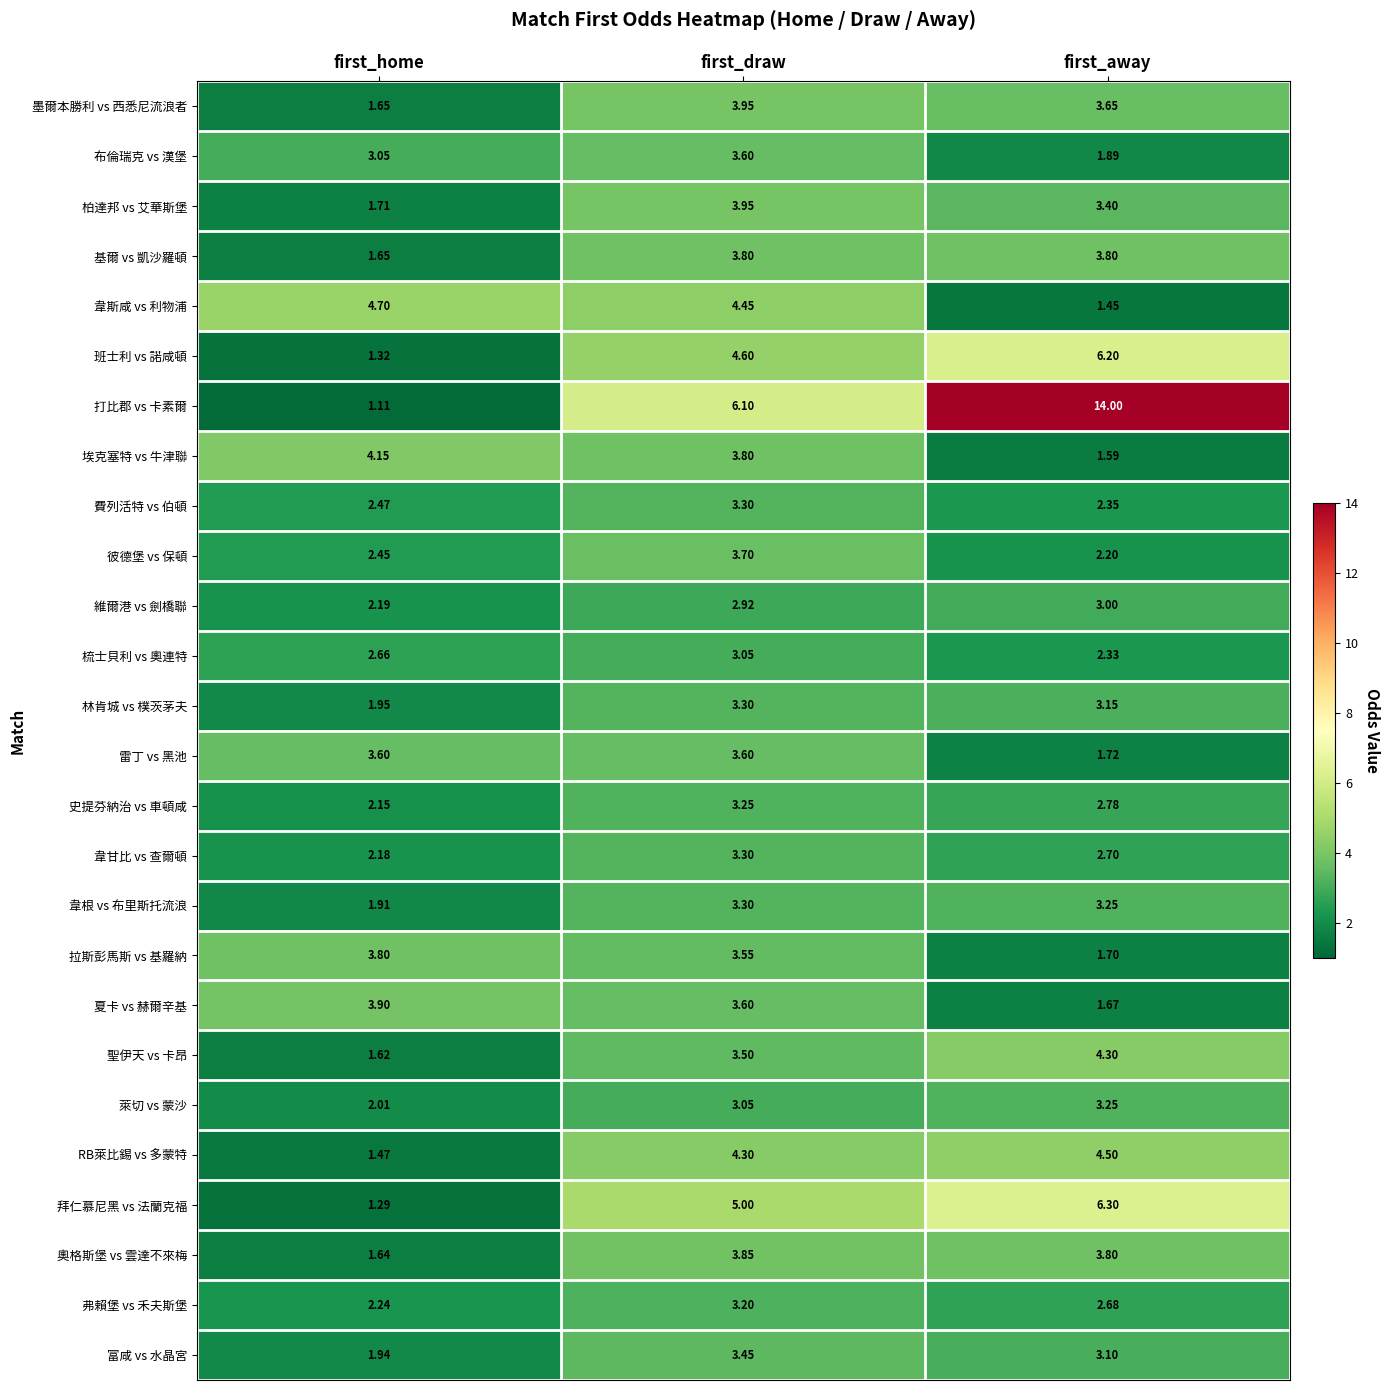

Which series has the largest total across all categories?

打比郡 vs 卡素爾